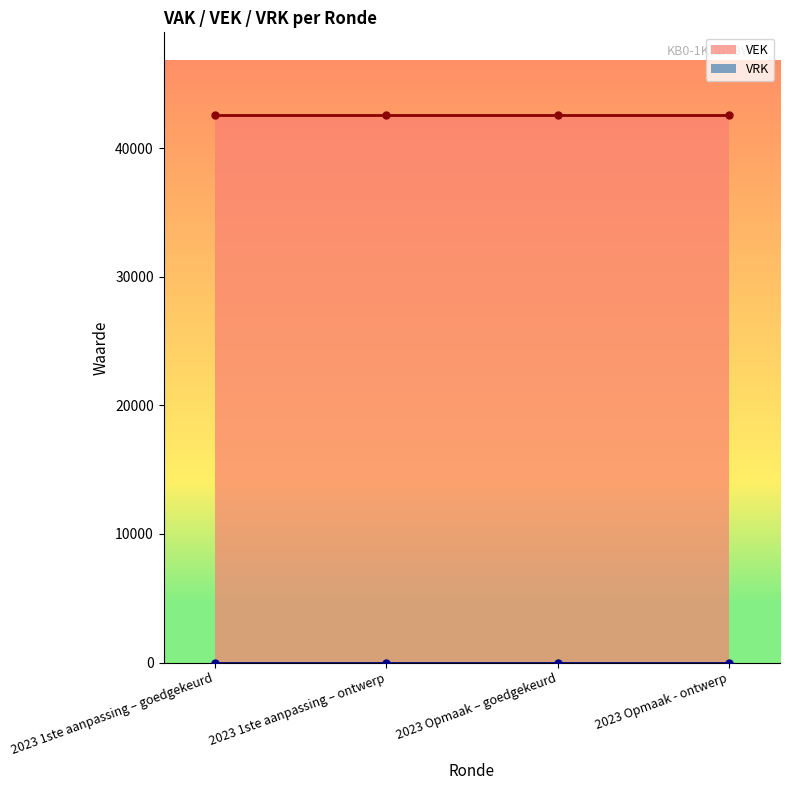

What is the label of the 1st point from the right?

2023 Opmaak - ontwerp